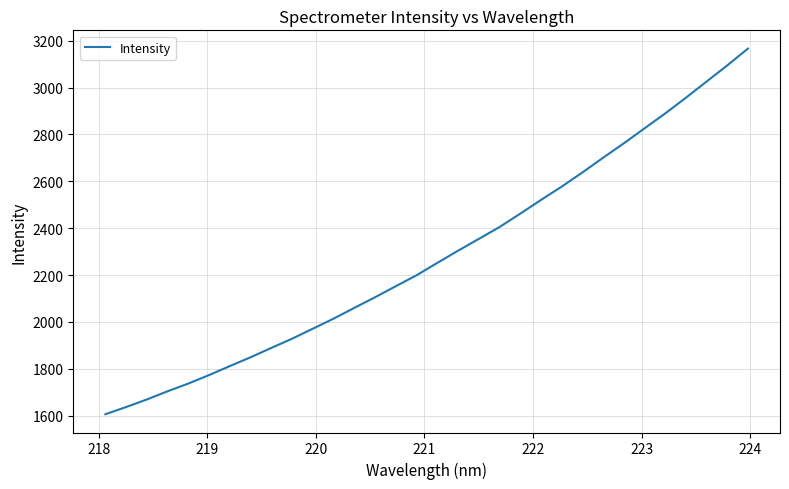

True or false: there are more than 1 points higher than both neighbors.

False